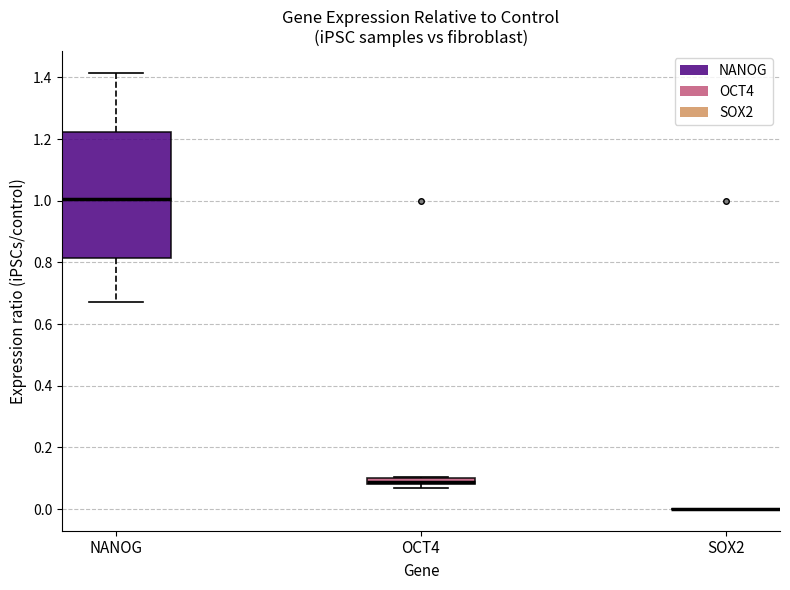

Comparing the boxes themselves (not the whiskers), which one is the tallest?

NANOG